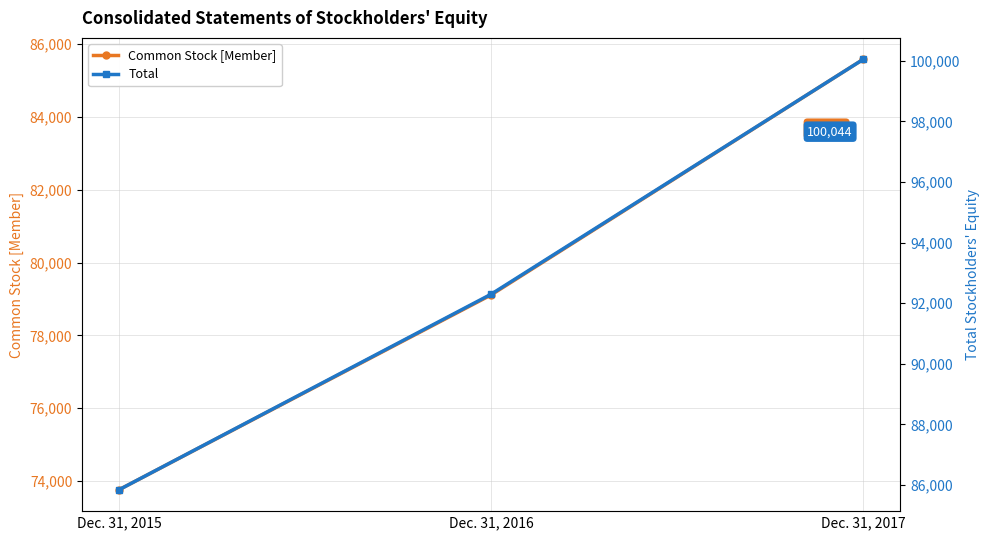

At which category is the sum across all series the highest?

Dec. 31, 2017